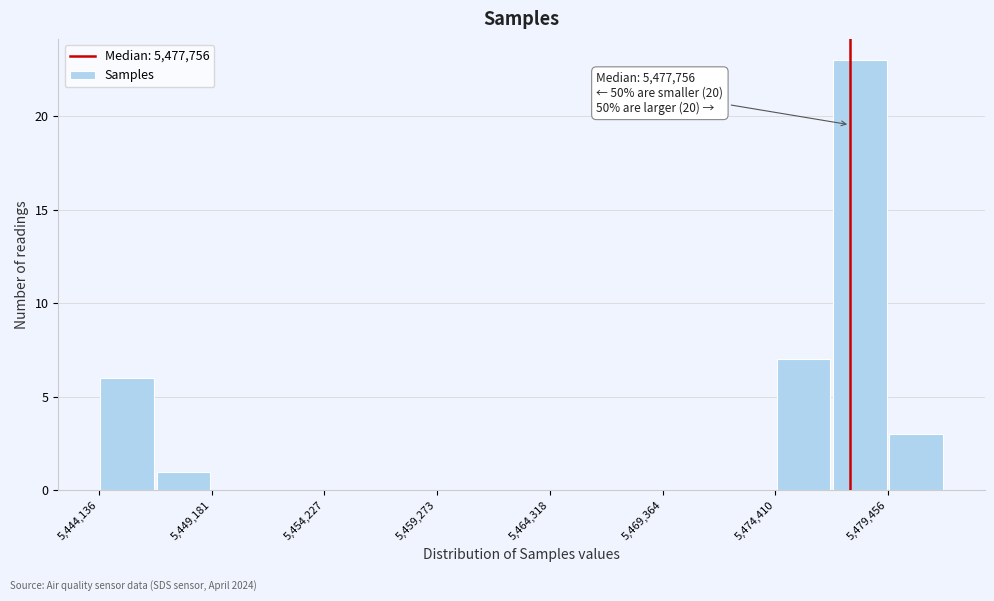

Around what value on the x-axis is the tallest bar? Give the approximate position of its centre, as read against the axis.

5478000